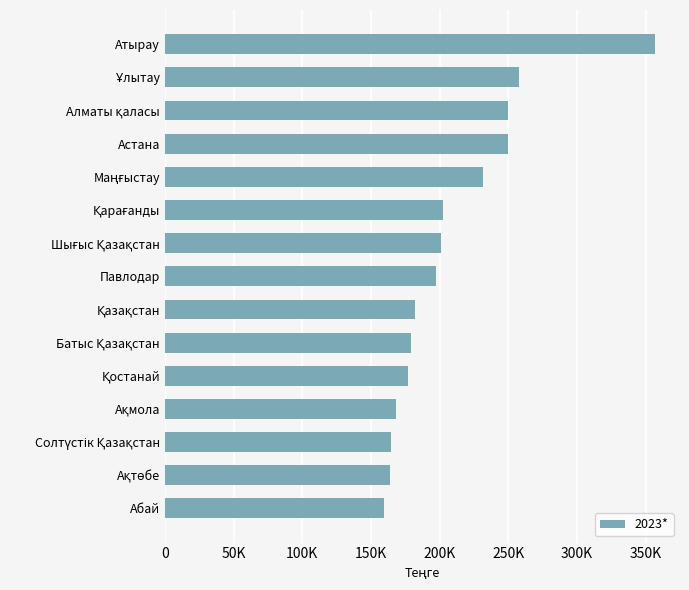

What is the maximum value shown in the chart?

357093